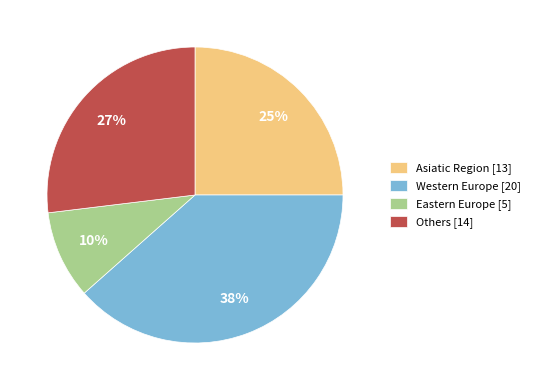

Is there any slice that represents more than half of the pie?

No